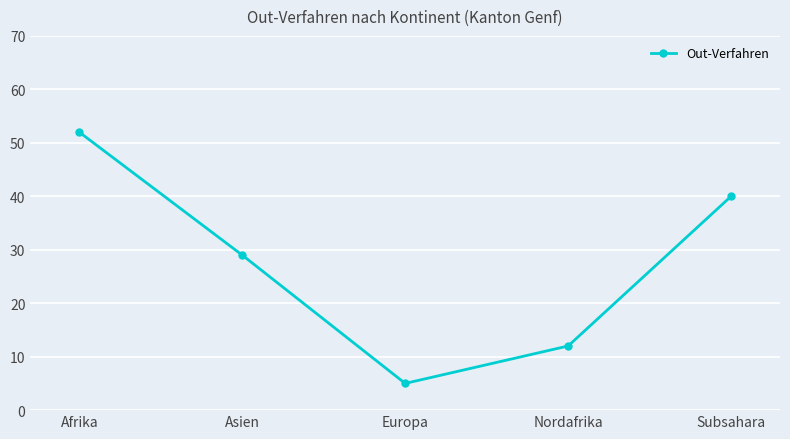

True or false: the data shows 10 at Asien.

False